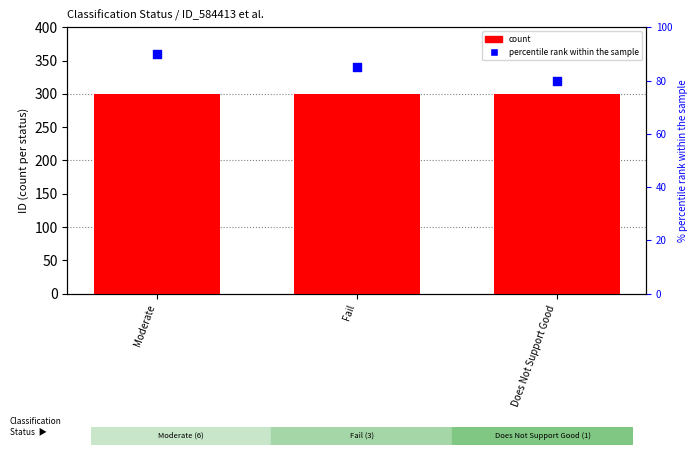

Which series has the widest spread of Y values?

percentile rank within the sample